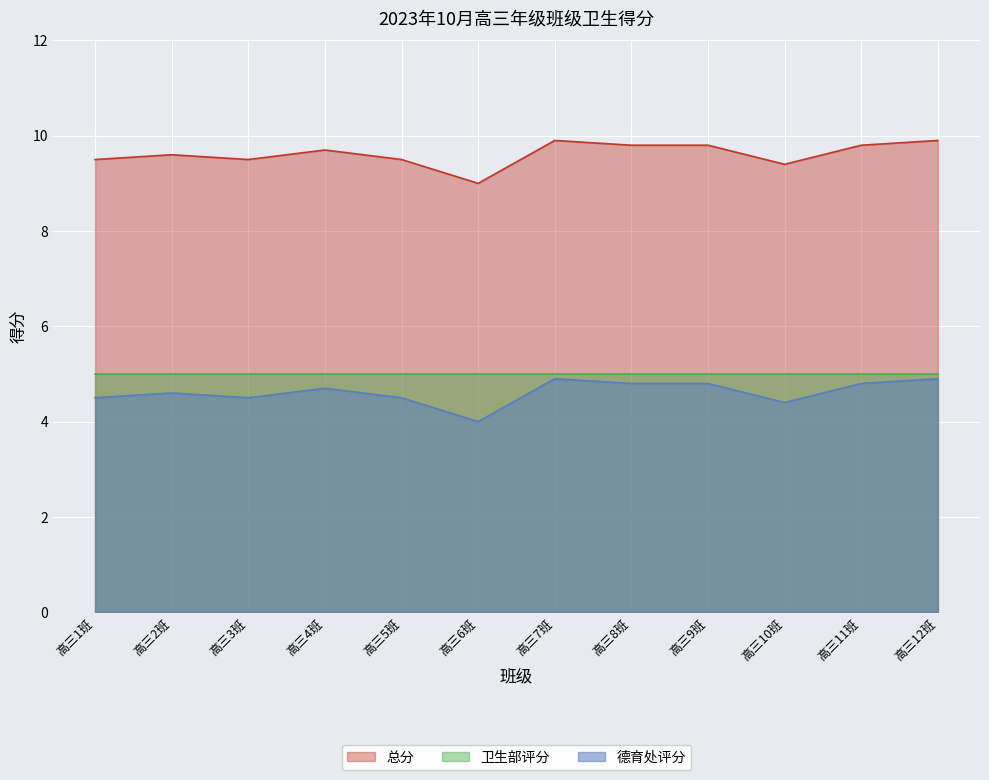

What is the difference between the highest and lowest values at 高三4班?

5.0